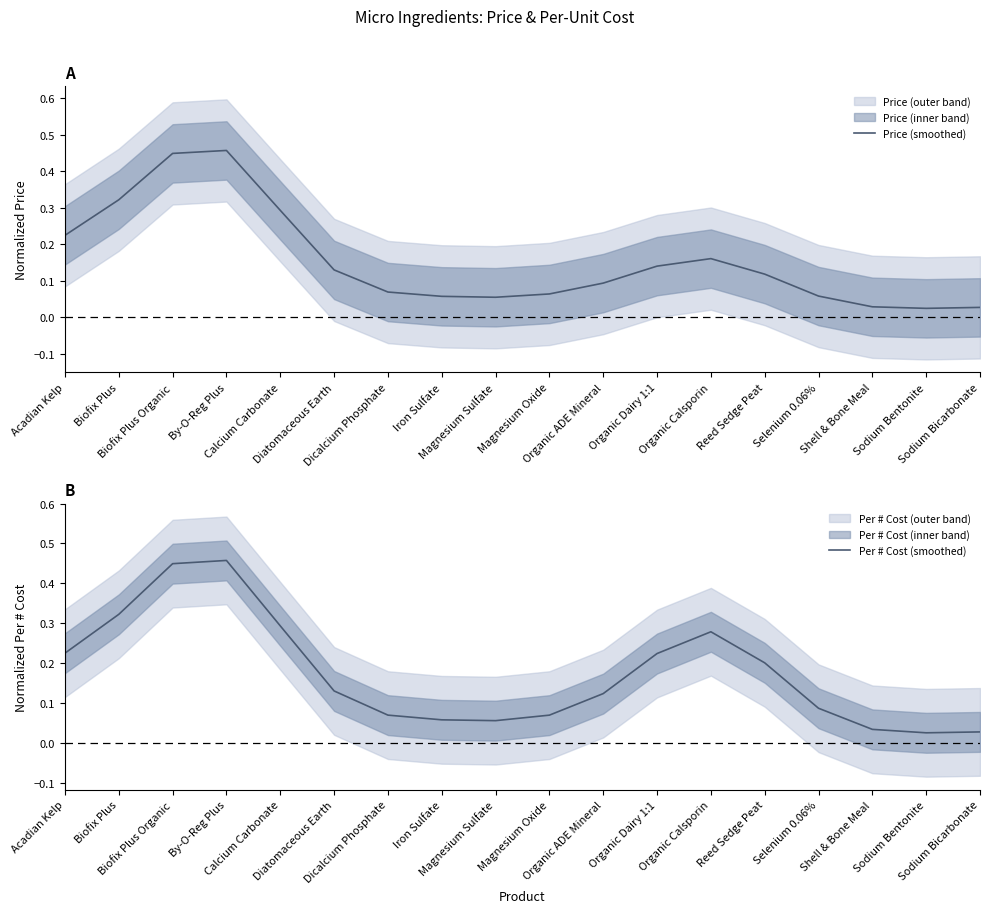

Reading right to left, transcribe all the data shown in this chart.

Price (smoothed): Sodium Bicarbonate=0.0	Sodium Bentonite=0.0	Shell & Bone Meal=0.0	Selenium 0.06%=0.1	Reed Sedge Peat=0.1	Organic Calsporin=0.2	Organic Dairy 1:1=0.1	Organic ADE Mineral=0.1	Magnesium Oxide=0.1	Magnesium Sulfate=0.1	Iron Sulfate=0.1	Dicalcium Phosphate=0.1	Diatomaceous Earth=0.1	Calcium Carbonate=0.3	By-O-Reg Plus=0.5	Biofix Plus Organic=0.4	Biofix Plus=0.3	Acadian Kelp=0.2
Per # Cost (smoothed): Sodium Bicarbonate=0.0	Sodium Bentonite=0.0	Shell & Bone Meal=0.0	Selenium 0.06%=0.1	Reed Sedge Peat=0.2	Organic Calsporin=0.3	Organic Dairy 1:1=0.2	Organic ADE Mineral=0.1	Magnesium Oxide=0.1	Magnesium Sulfate=0.1	Iron Sulfate=0.1	Dicalcium Phosphate=0.1	Diatomaceous Earth=0.1	Calcium Carbonate=0.3	By-O-Reg Plus=0.5	Biofix Plus Organic=0.4	Biofix Plus=0.3	Acadian Kelp=0.2